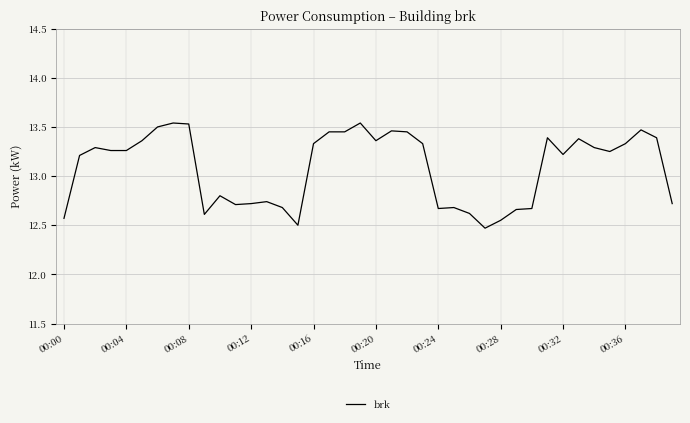

What is the difference between the maximum and minimum values?

1.1